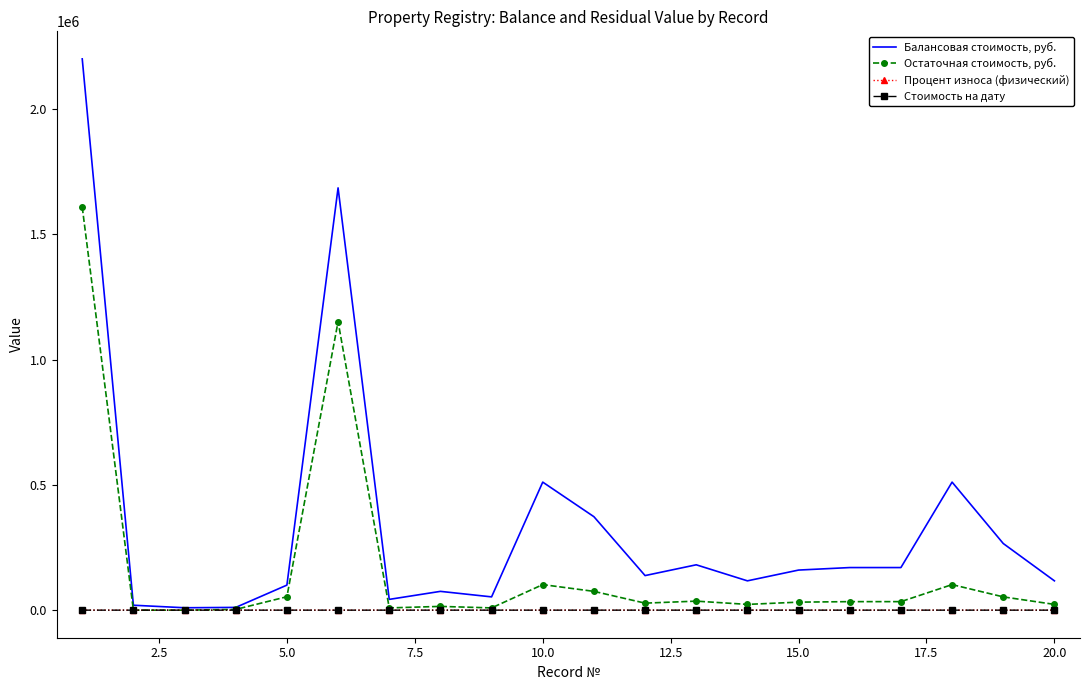

List the series in order of their peak value, lowest first.

Стоимость на дату, Процент износа (физический), Остаточная стоимость, руб., Балансовая стоимость, руб.